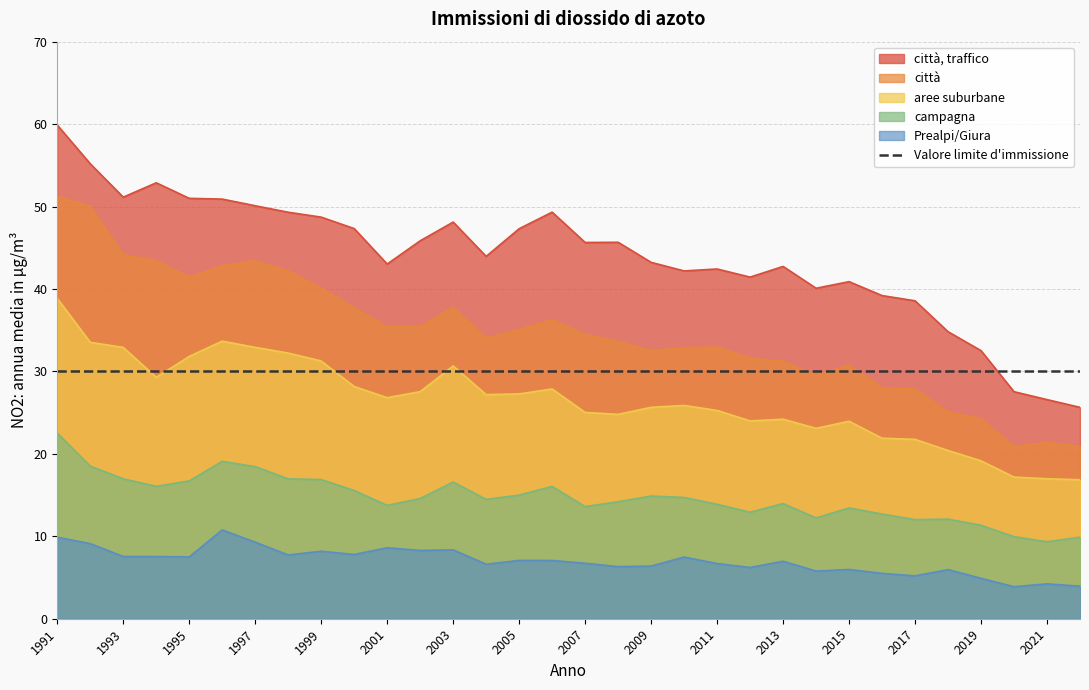

What is the average value of the aree suburbane series?

26.5